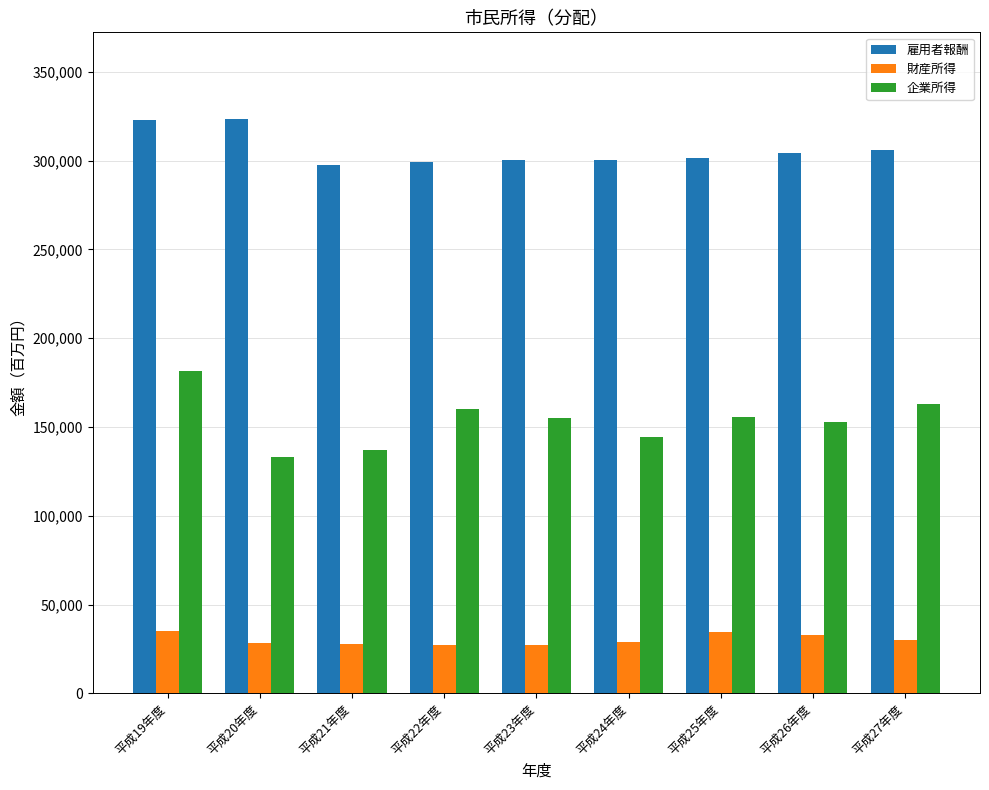

What is the maximum value shown in the chart?

323728